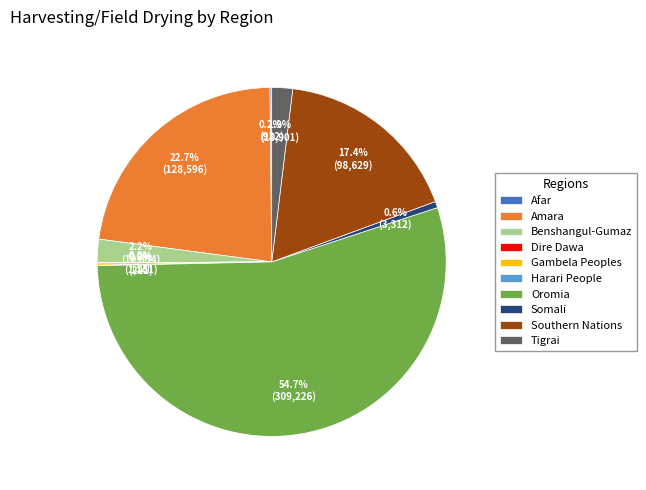

To the nearest percent, what portion does Oromia represent?

55%